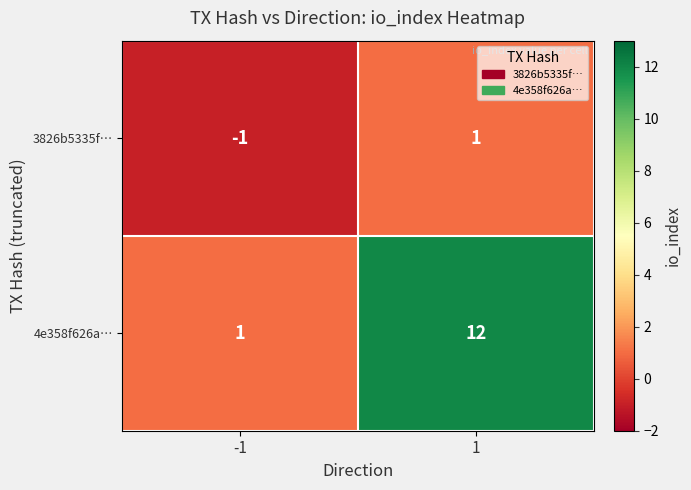

Reading left to right, transcribe all the data shown in this chart.

3826b5335f…: -1	1
4e358f626a…: 1	12